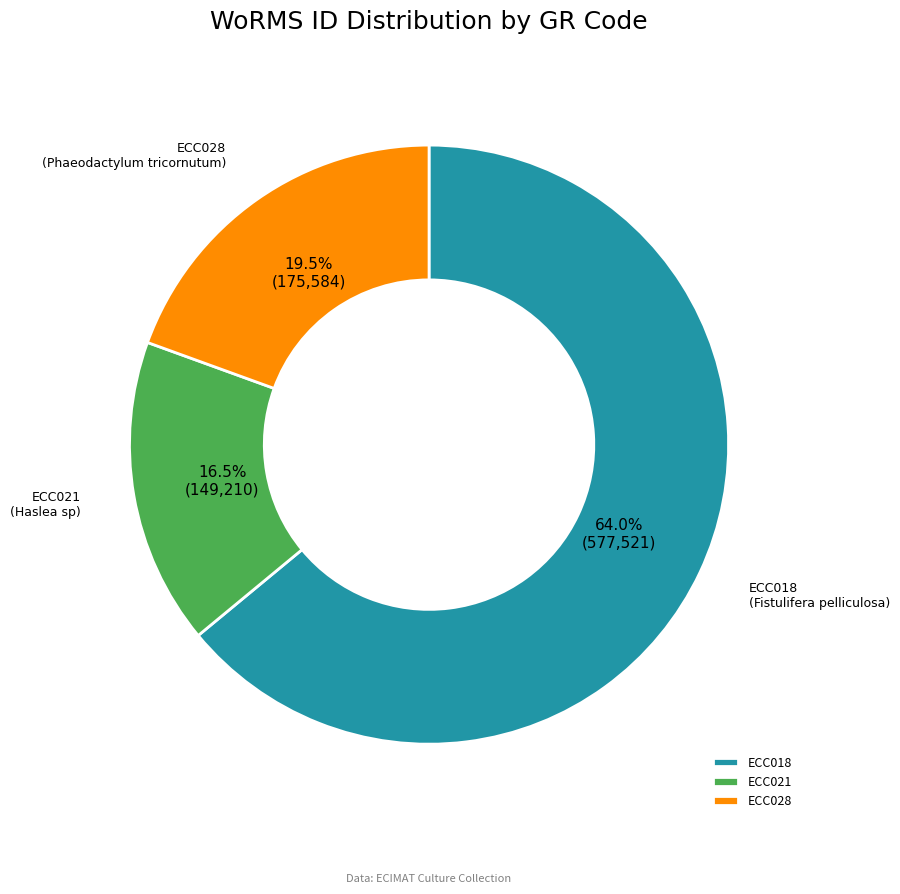

What percentage do ECC018 and ECC021 together represent?

80.5%